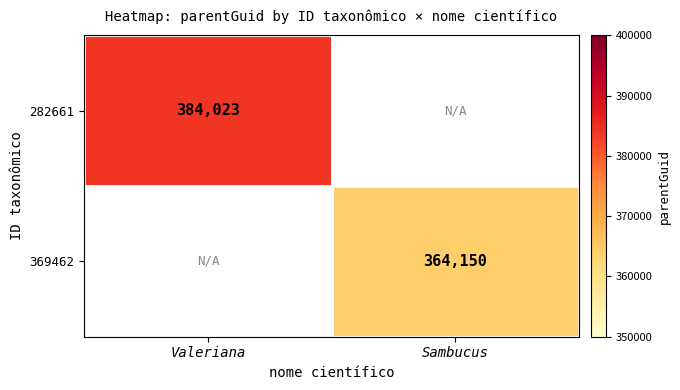

Is it true that 282661 equals 384023 at Valeriana?

True